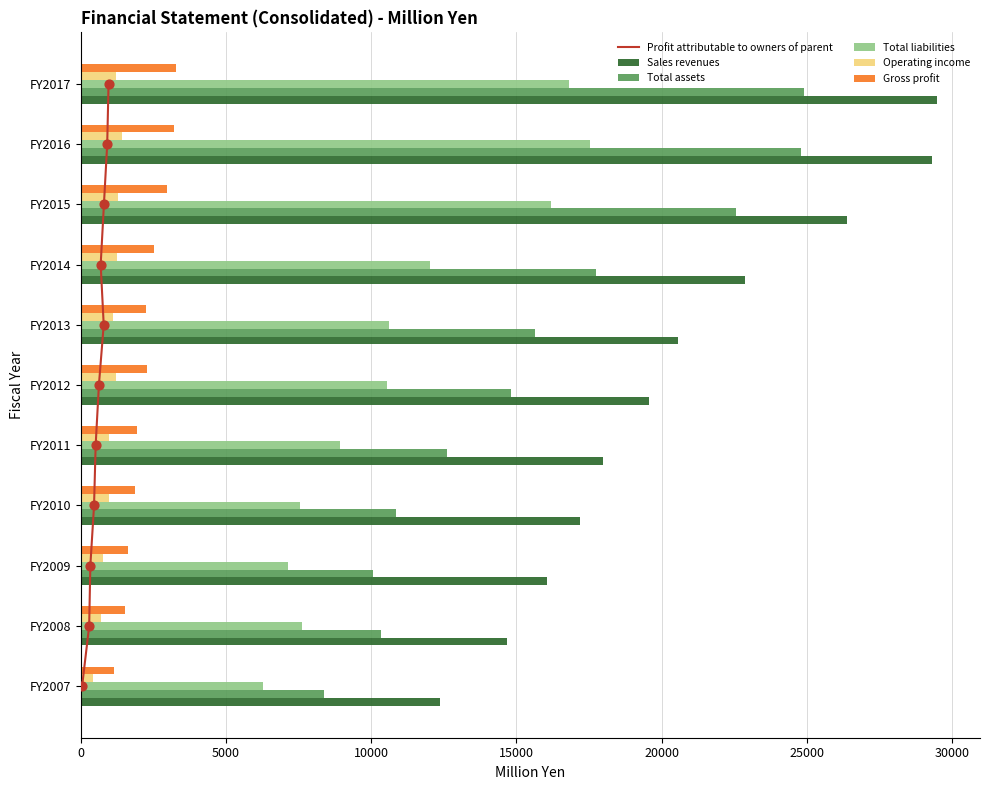

Which series has the largest Y range (max minus min)?

Sales revenues